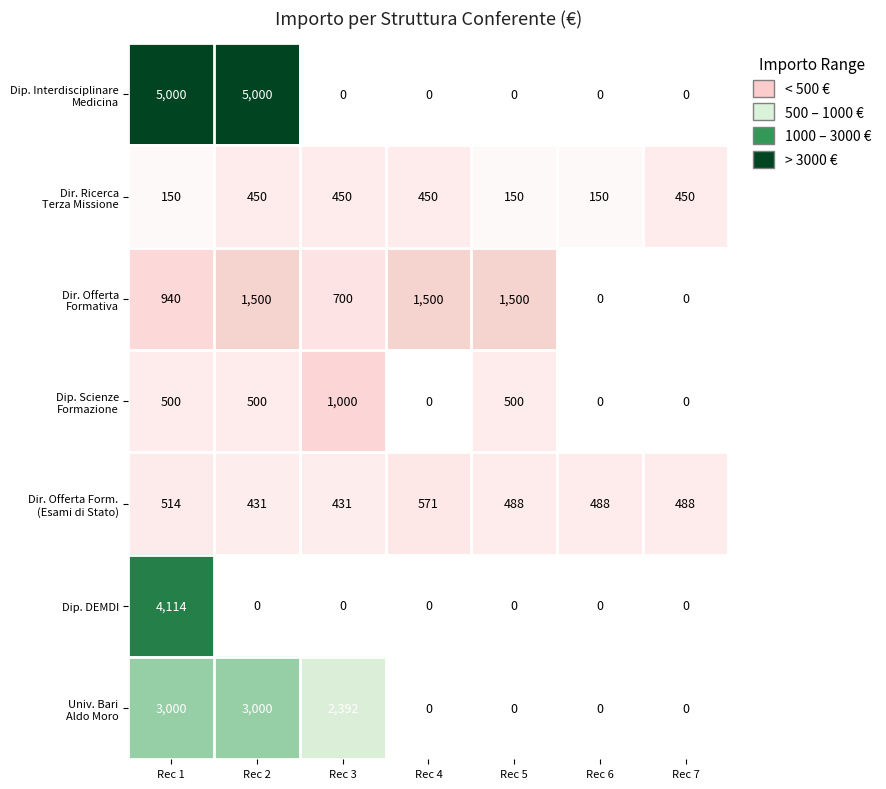

What is the greatest value displayed?

5000